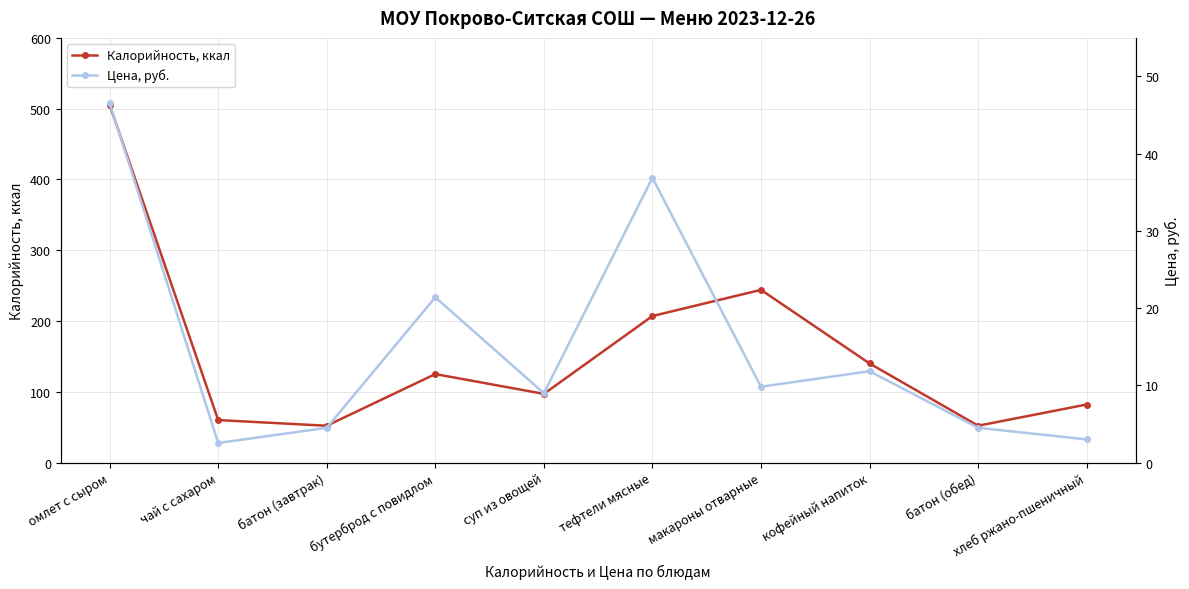

Is the value of Цена, руб. at суп из овощей greater than the value of Калорийность, ккал at тефтели мясные?

No